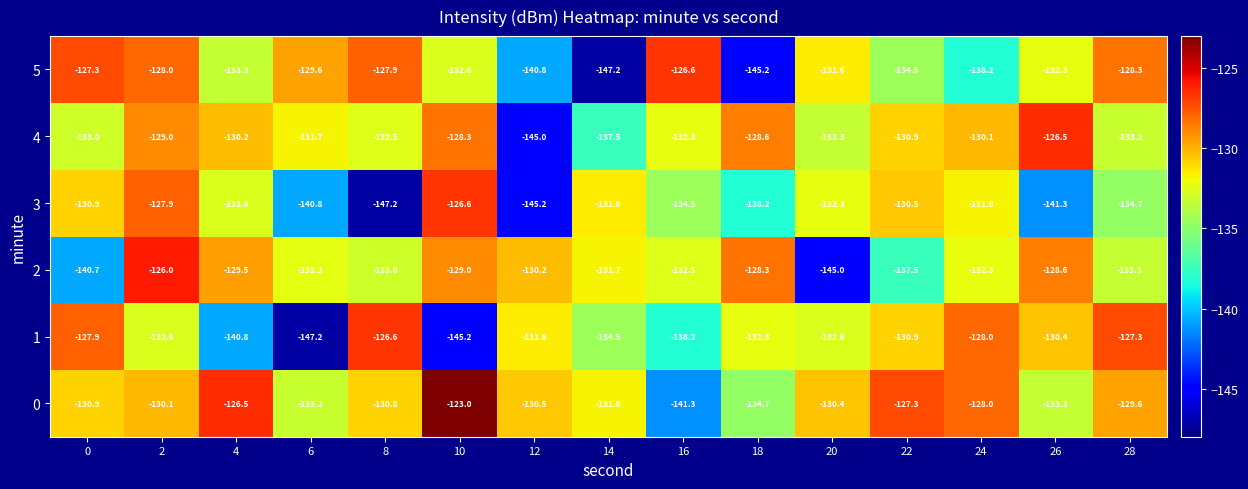

Which series has the largest total across all categories?

0